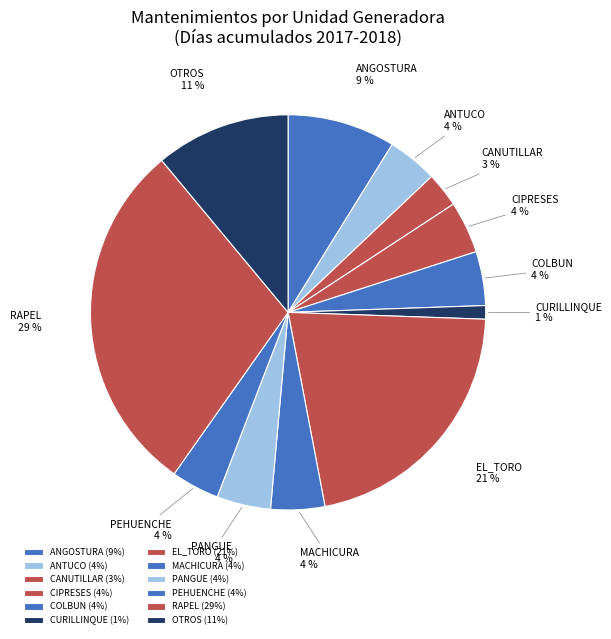

Is there a majority slice in this chart?

No